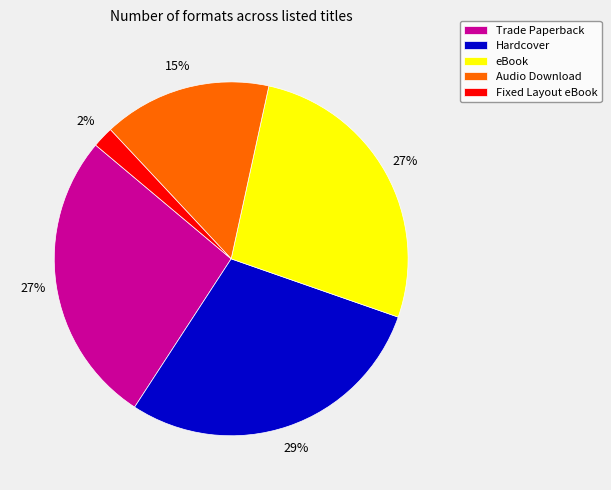

Which slice is the smallest?

Fixed Layout eBook